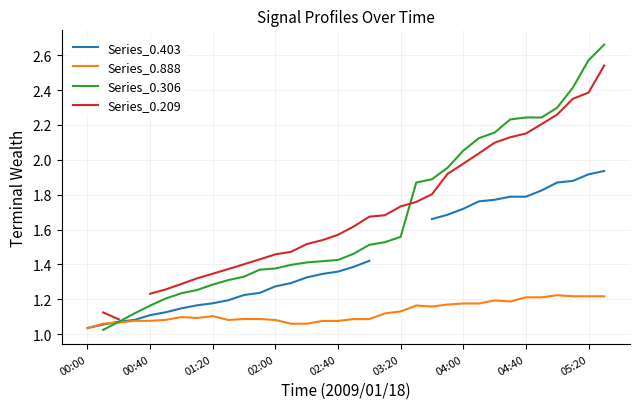

How many data points in Series_0.306 are above 1?

33